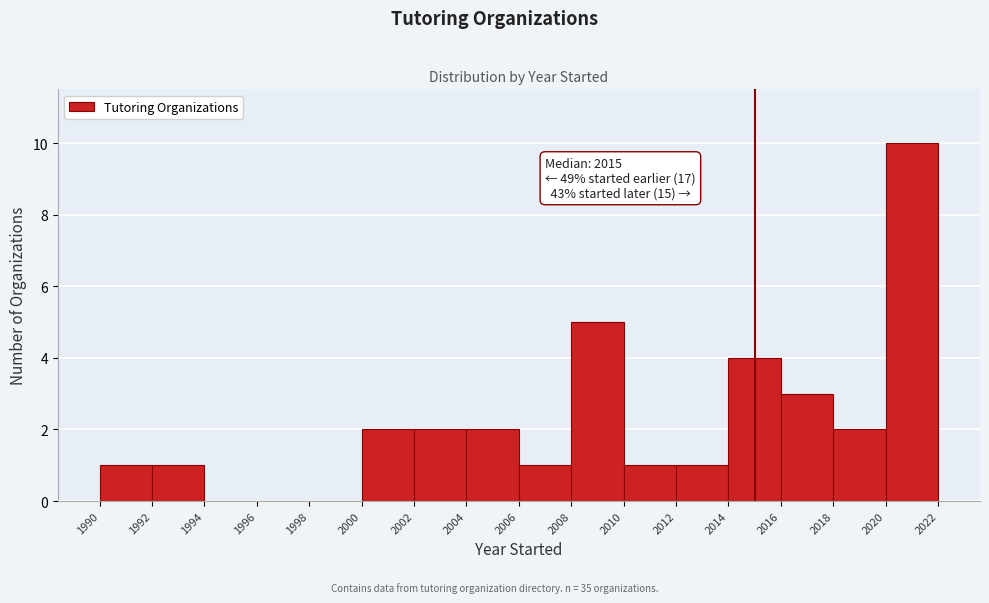

Which range on the x-axis has the tallest bar?

2020 to 2022